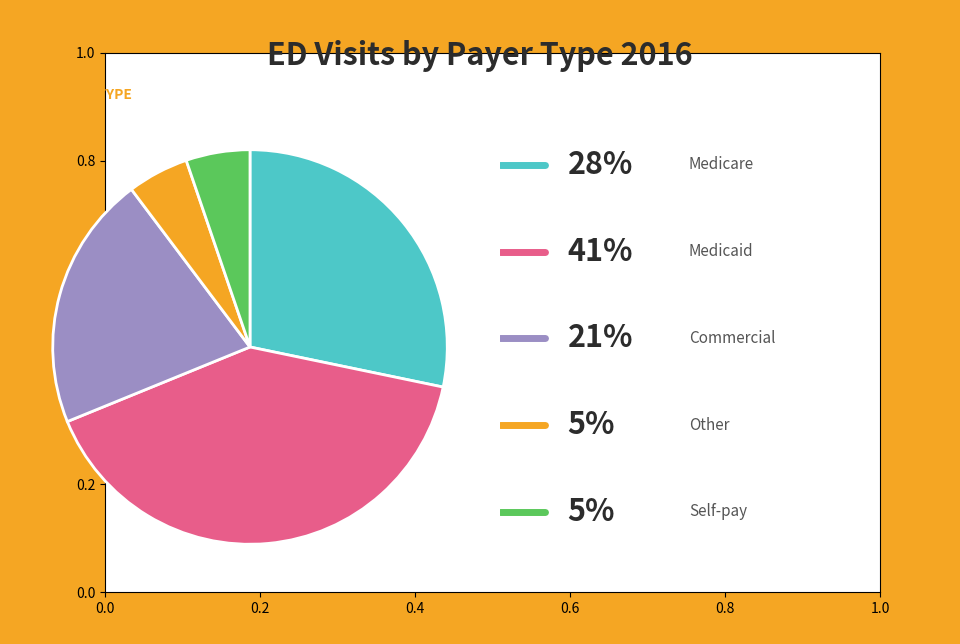

Is there any slice that represents more than half of the pie?

No